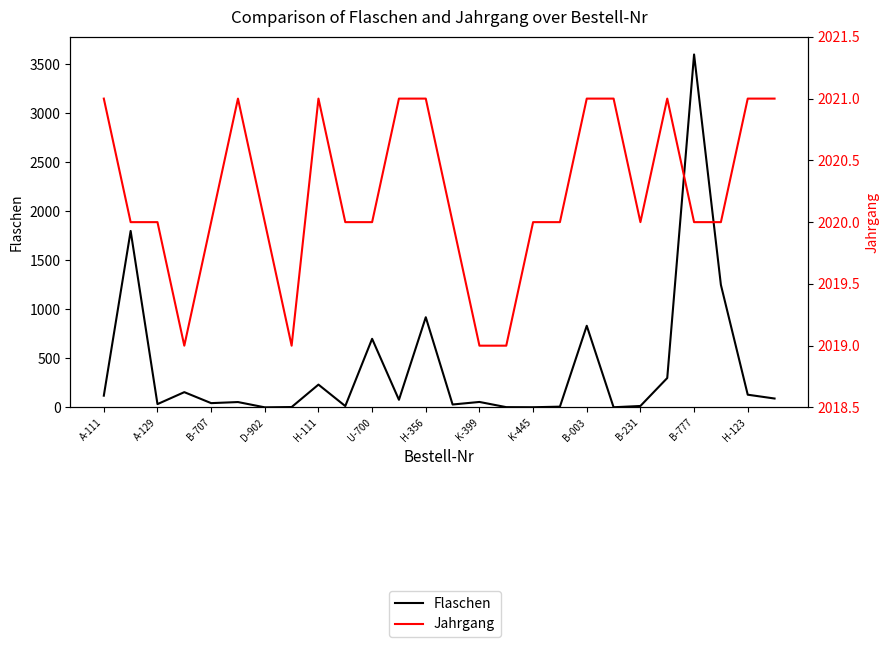

How many data points does each series have?

26